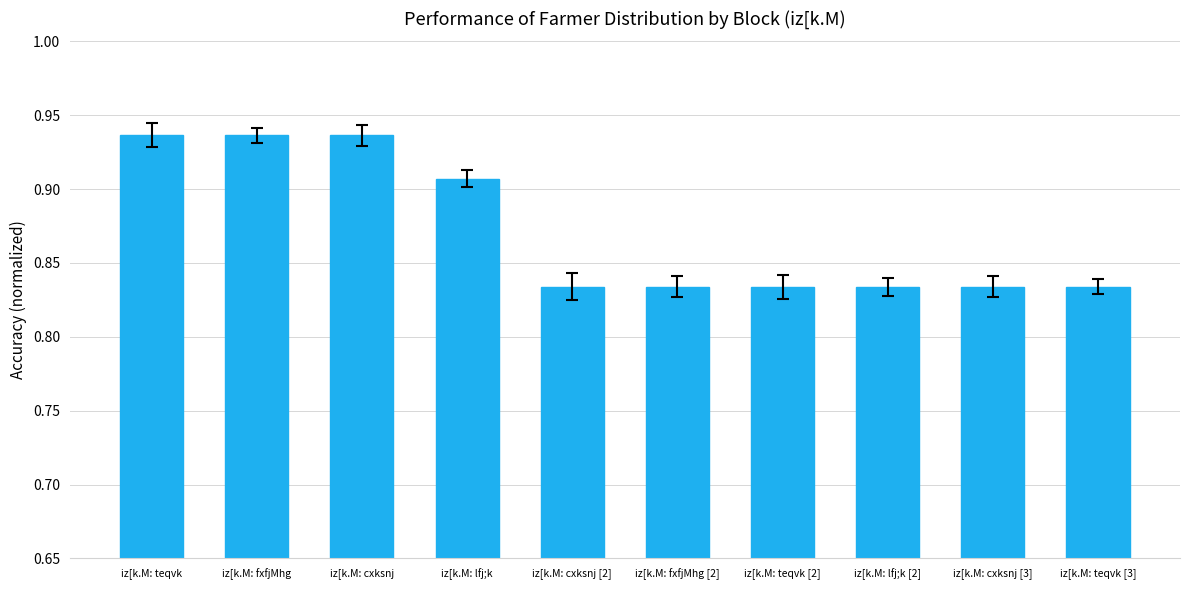

Count the number of categories in the chart.

10